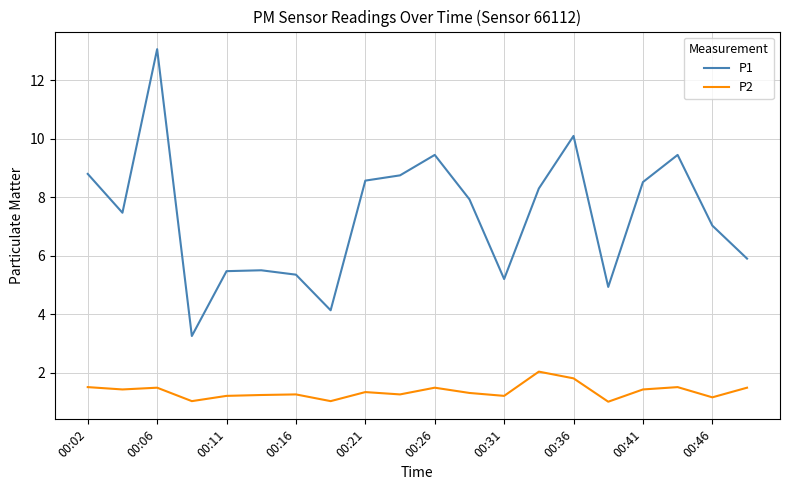

What is the difference between the maximum and minimum values in the P1 series?

9.8